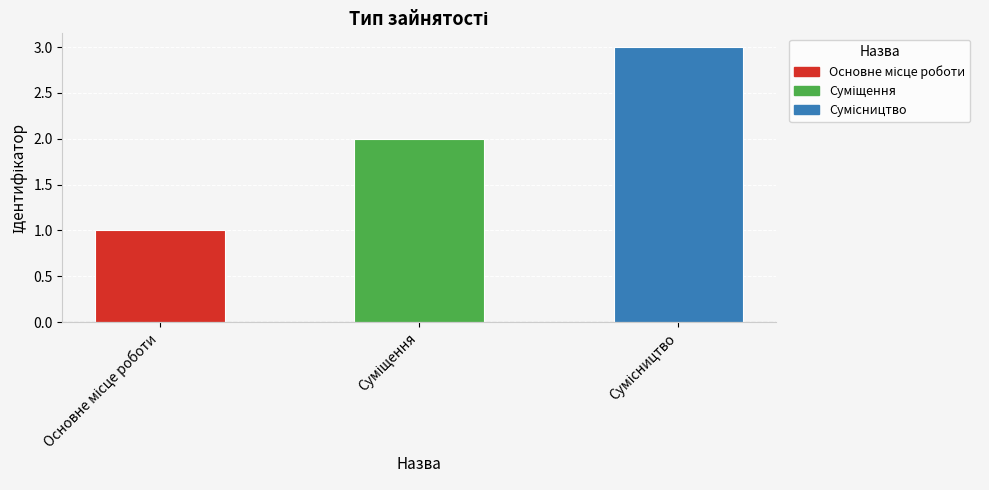

What is the change in value from Основне місце роботи to Сумісництво?

+2